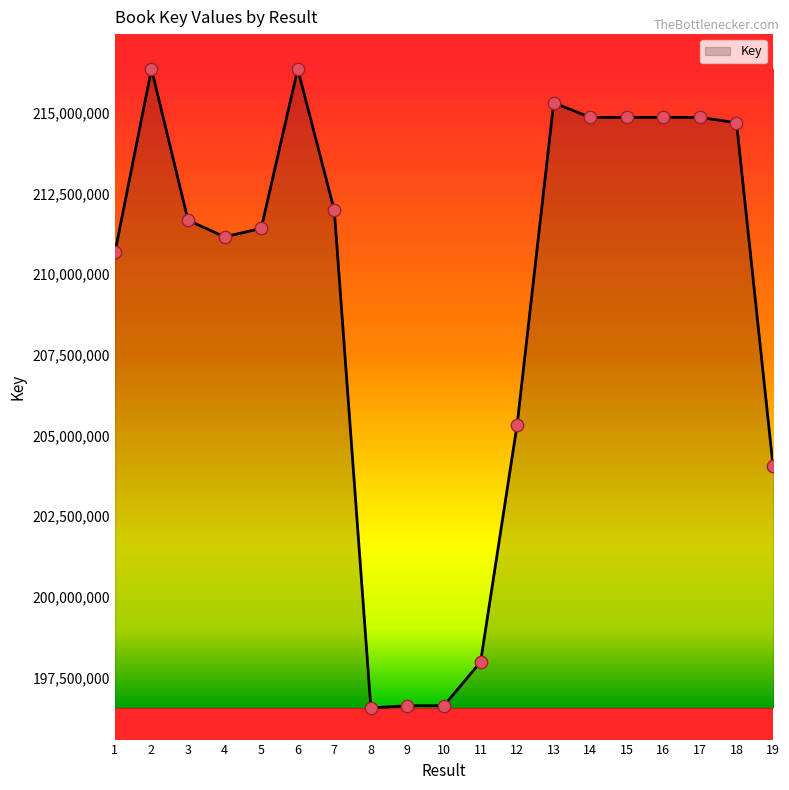

What is the ratio of the value at 14 to the value at 1?

1.0